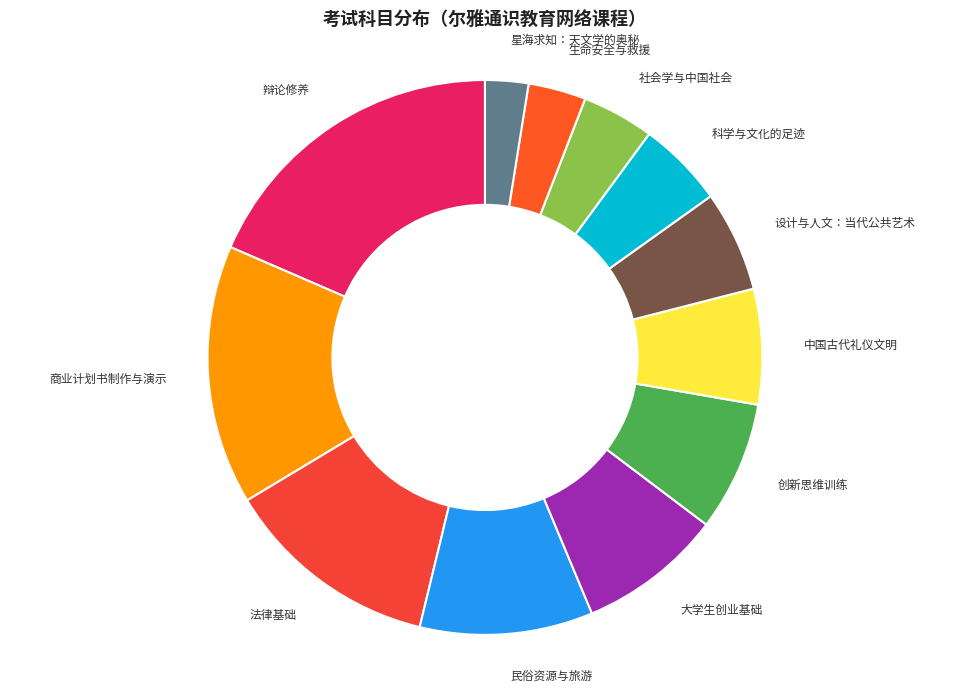

Which has a higher value, 科学与文化的足迹 or 辩论修养?

辩论修养